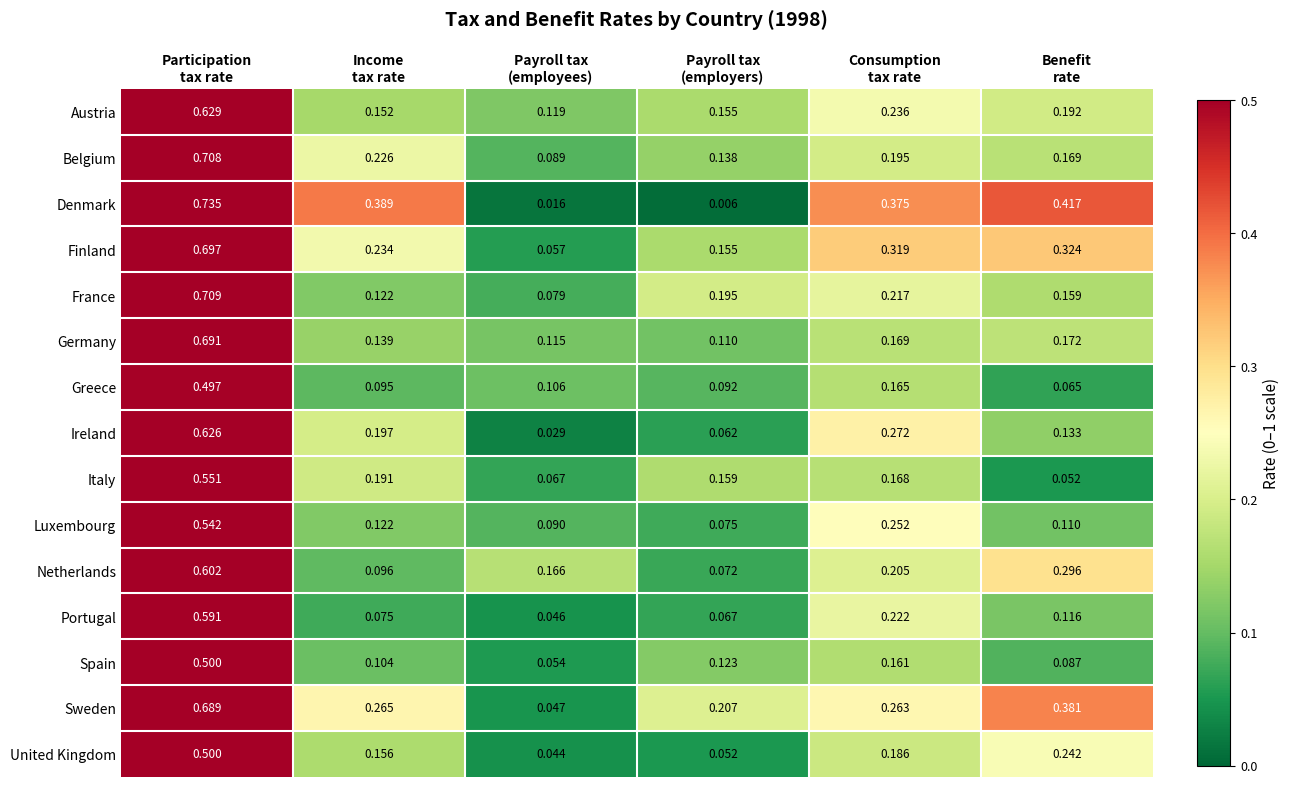

Which series has the largest total across all categories?

Denmark